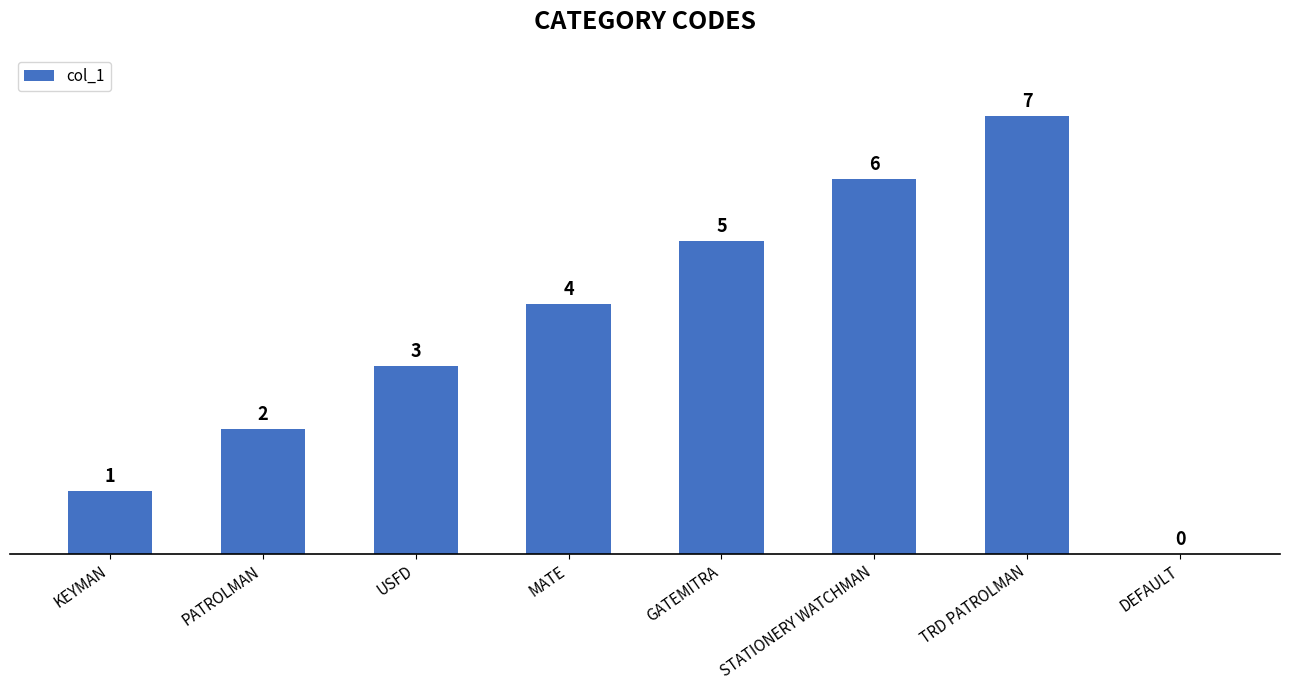

Between GATEMITRA and DEFAULT, which is larger?

GATEMITRA